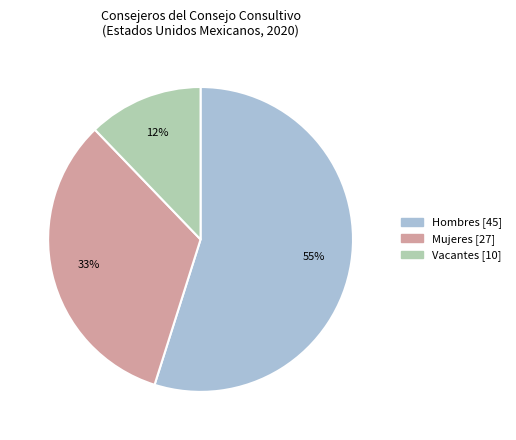

The Vacantes slice represents 12% of the pie. True or false?

True